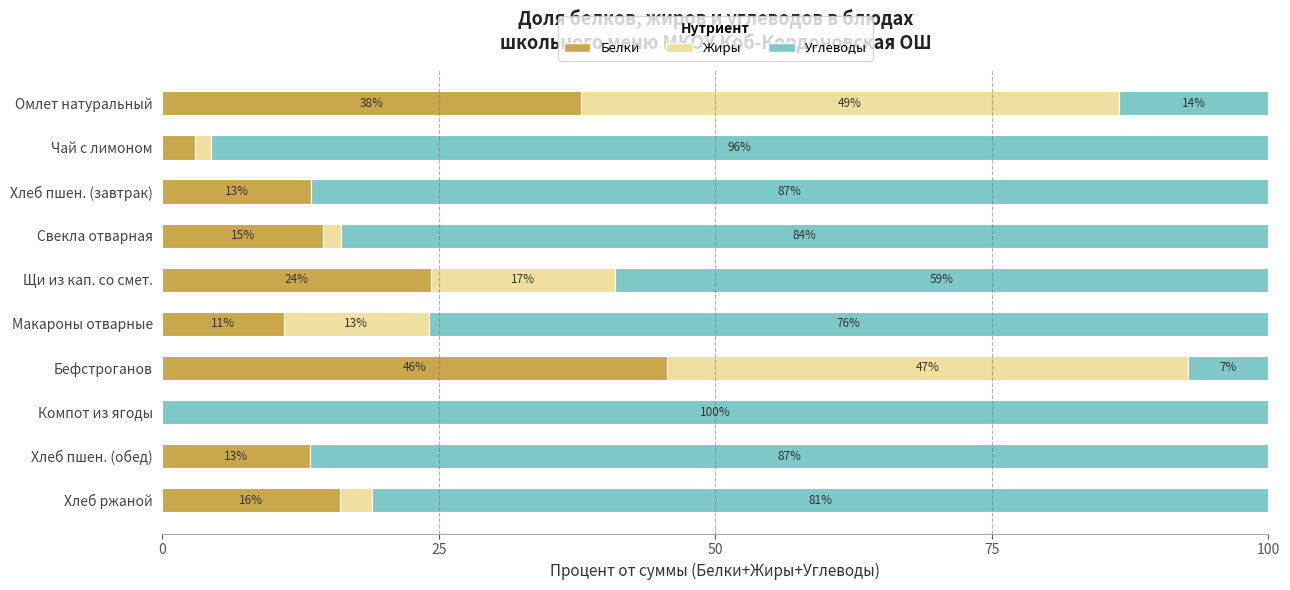

The Белки series shows 63.5 at Бефстроганов. True or false?

False